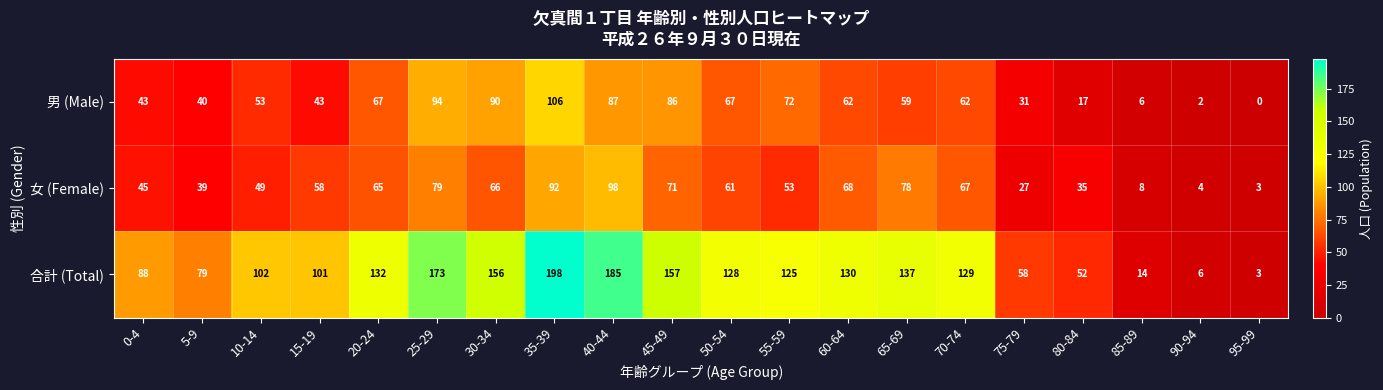

What is the spread (max minus min) of values at 90-94?

4